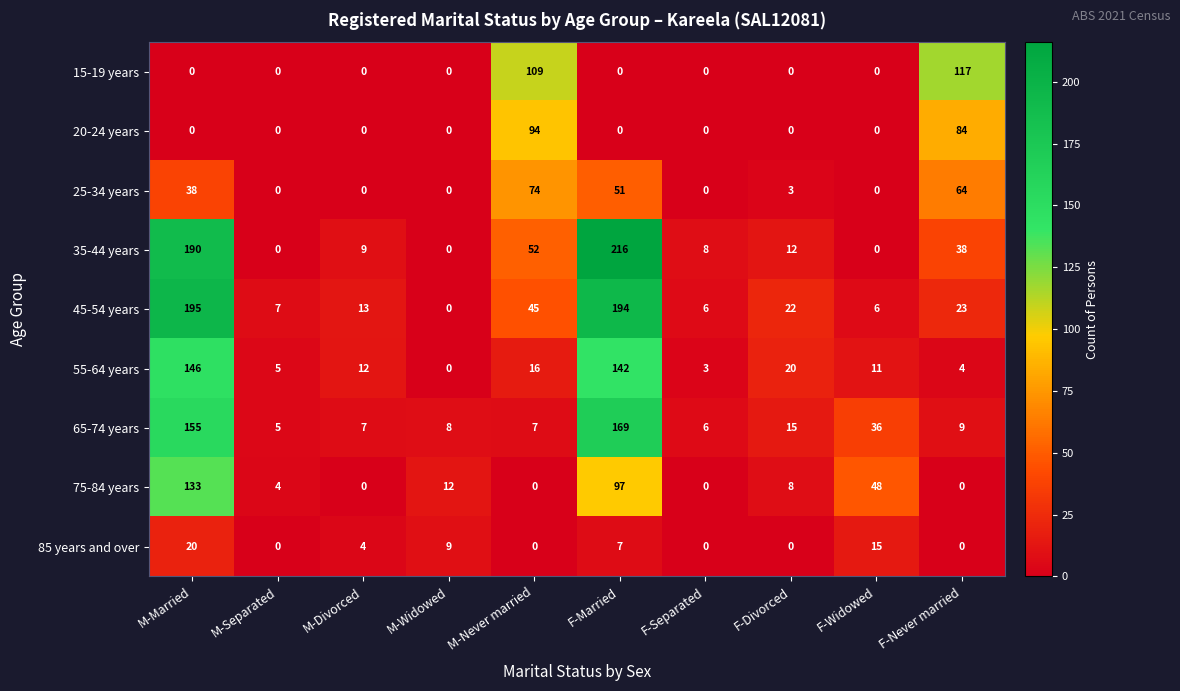

Which series has the largest total across all categories?

35-44 years